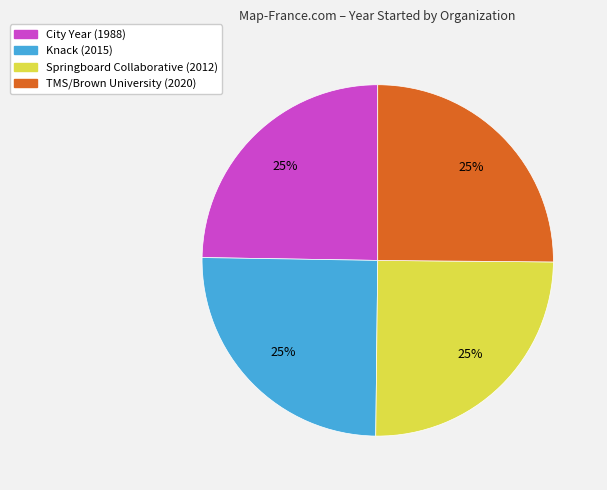

Is there any slice that represents more than half of the pie?

No